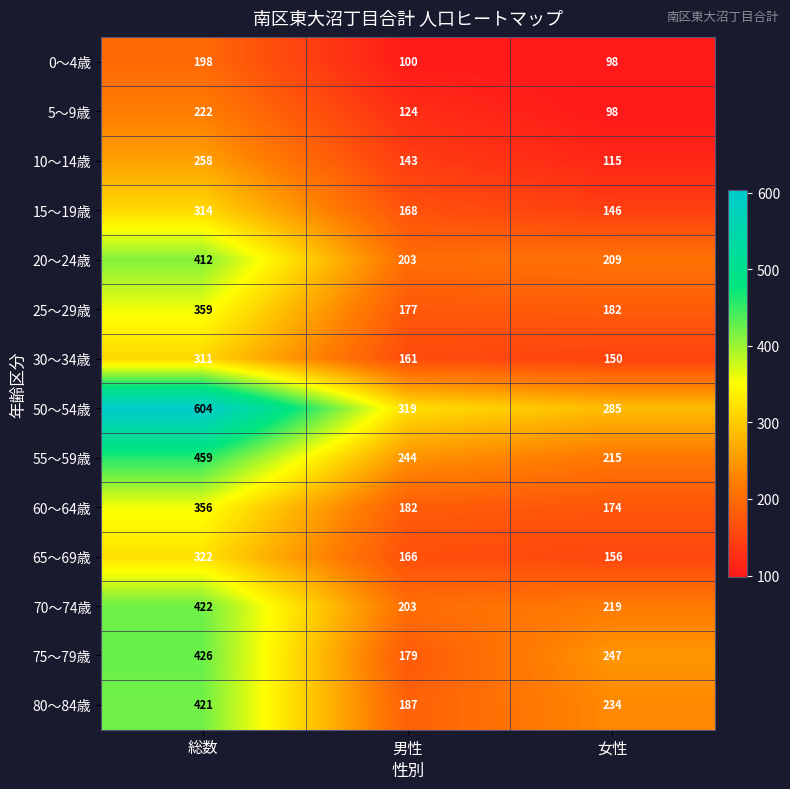

What is the difference between the 60～64歳 values at 総数 and 女性?

182